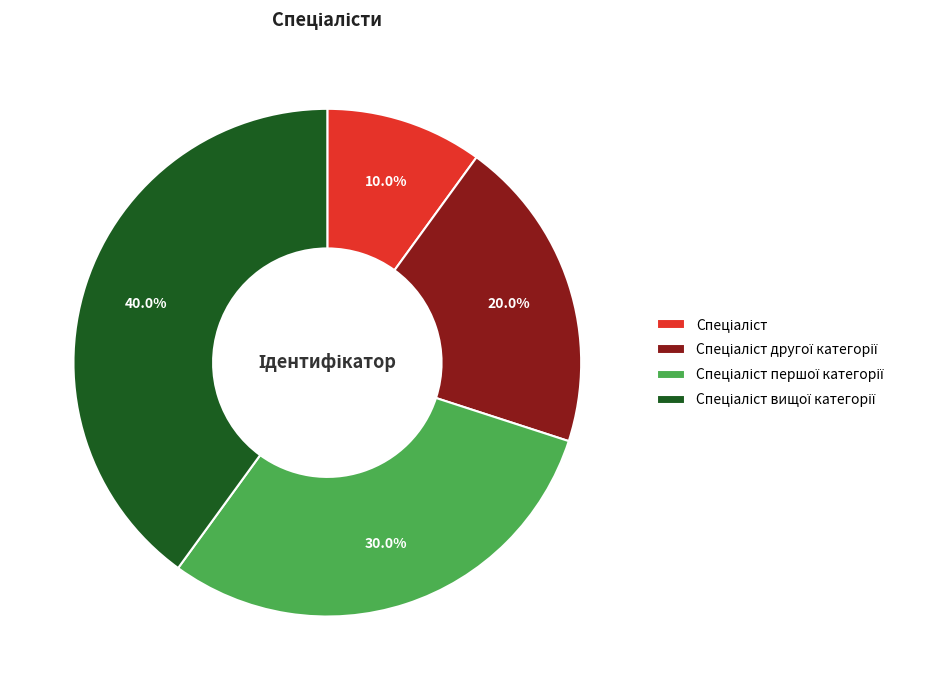

Is there any slice that represents more than half of the pie?

No